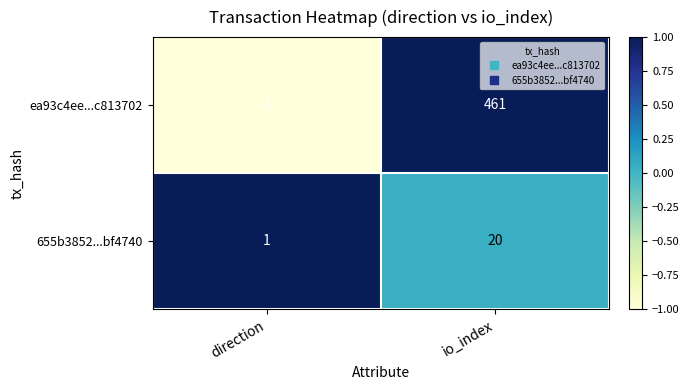

Rank the series by their average value, from highest to lowest.

ea93c4ee...c813702, 655b3852...bf4740